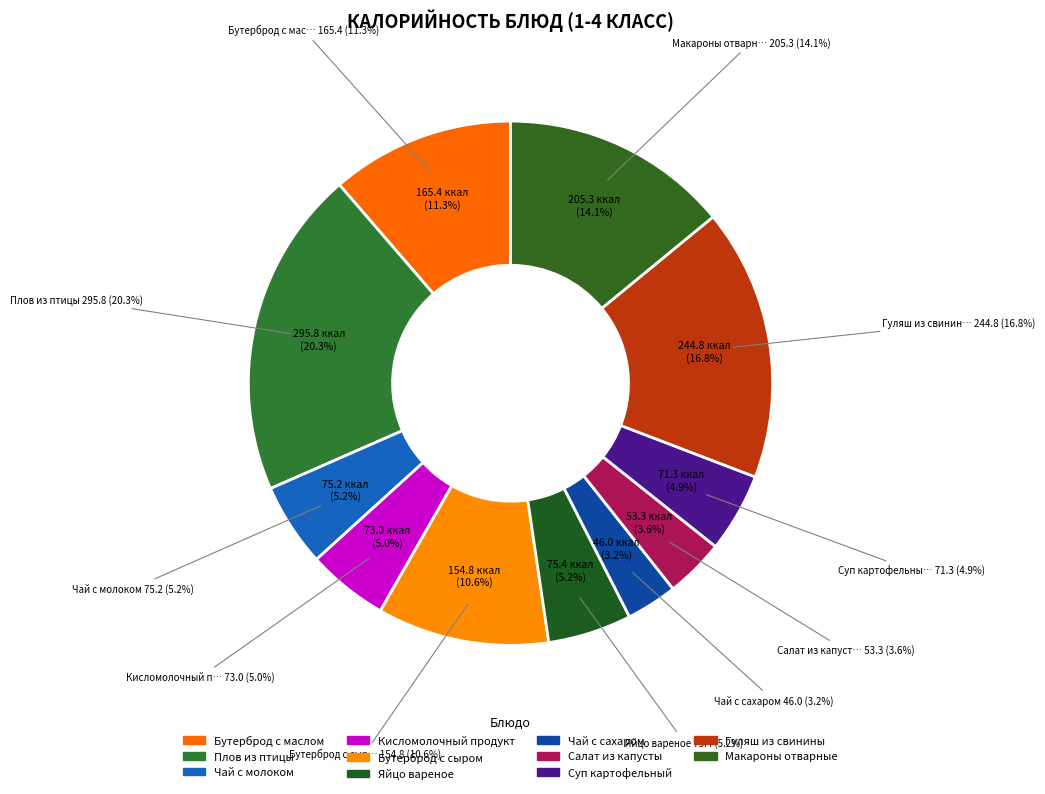

Rank the categories by value from highest to lowest.

Плов из птицы, Гуляш из свинины, Макароны отварные, Бутерброд с маслом, Бутерброд с сыром, Яйцо вареное, Чай с молоком, Кисломолочный продукт, Суп картофельный, Салат из капусты, Чай с сахаром